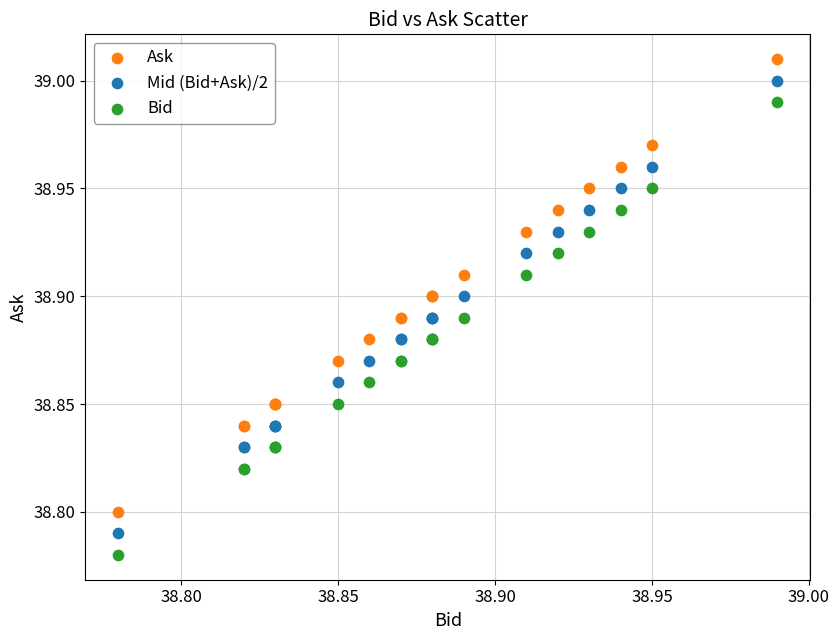

What are all the series names shown in the legend?

Ask, Mid (Bid+Ask)/2, Bid